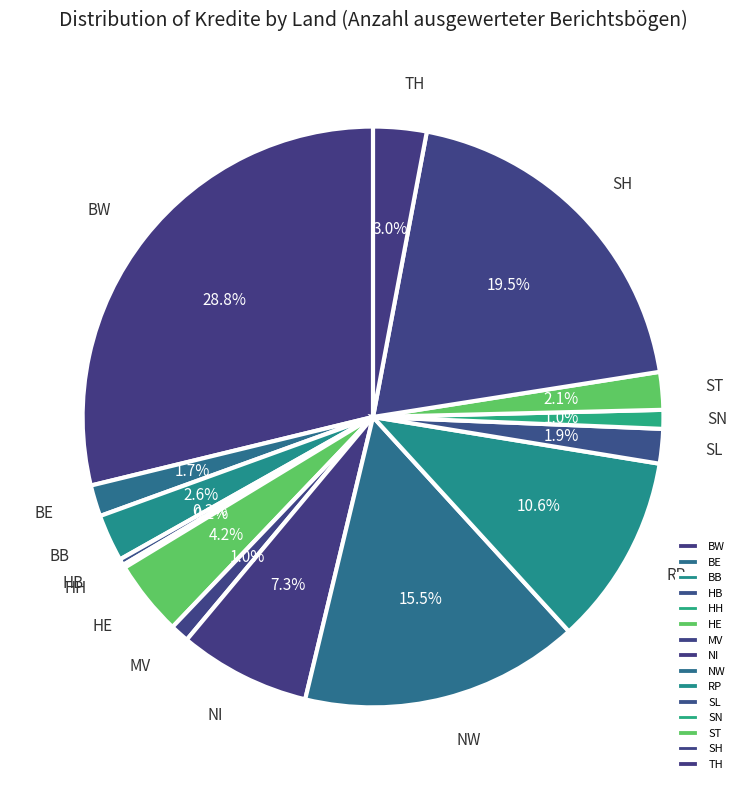

Does any single category account for the majority?

No